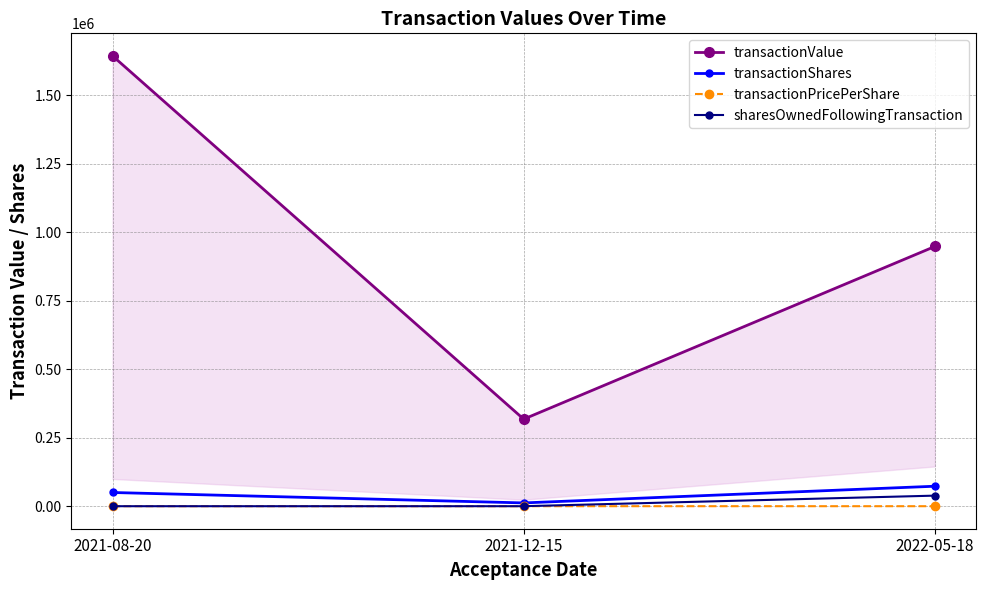

Reading left to right, list all the values displayed in this chart.

transactionValue: 1643000.0	317640.0	947583.0
transactionShares: 50000.0	12000.0	72891.0
transactionPricePerShare: 32.9	26.5	13.0
sharesOwnedFollowingTransaction: 0.0	0.0	38575.0